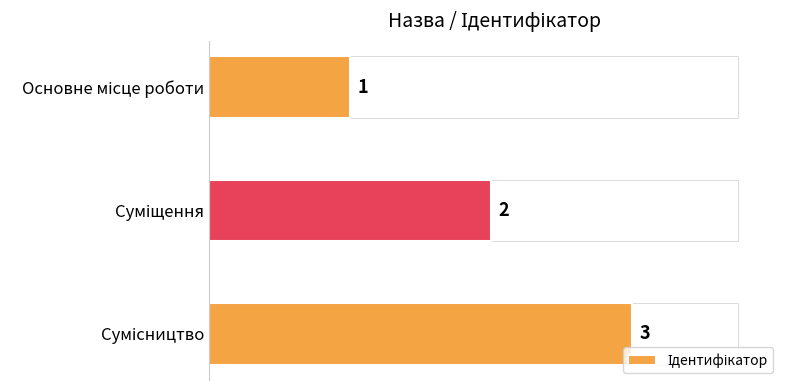

How many values are between 1 and 3?

3